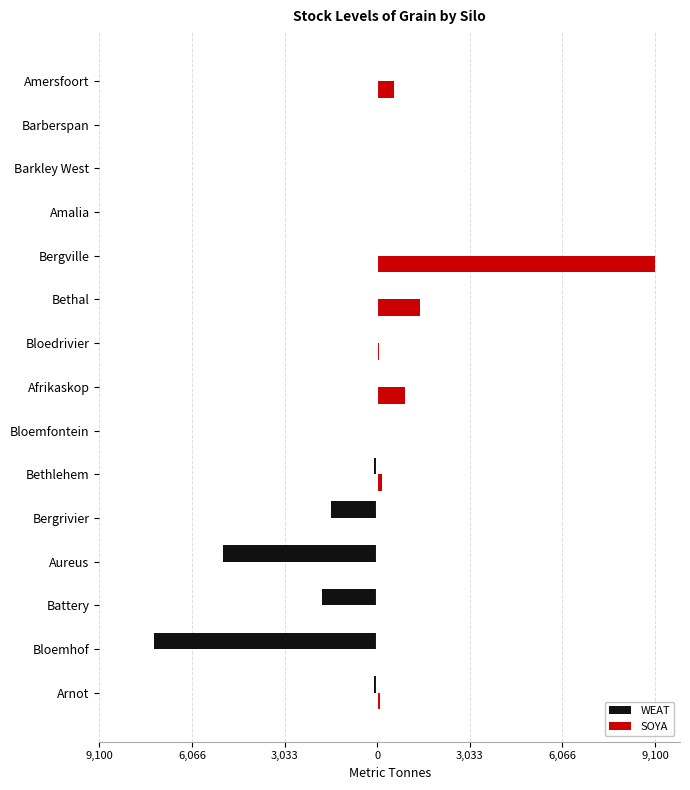

Are the bars grouped side by side (vs. stacked)?

Yes